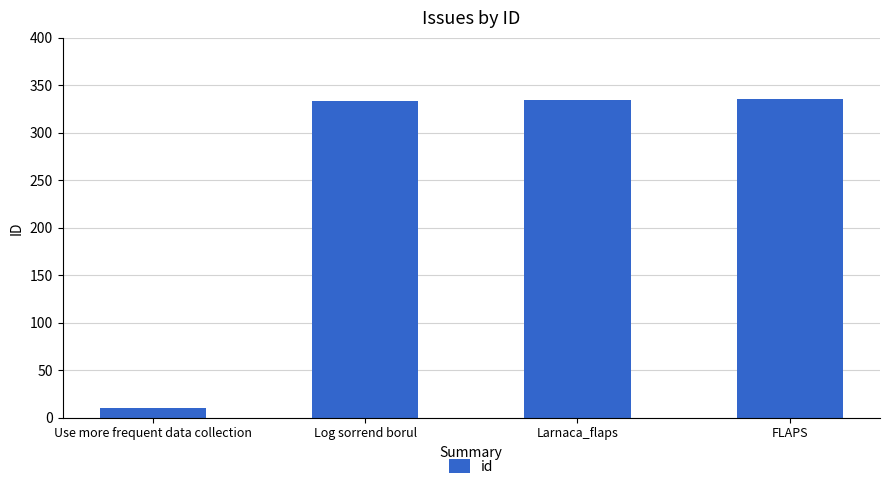

What is the label of the 1st bar from the left?

Use more frequent data collection